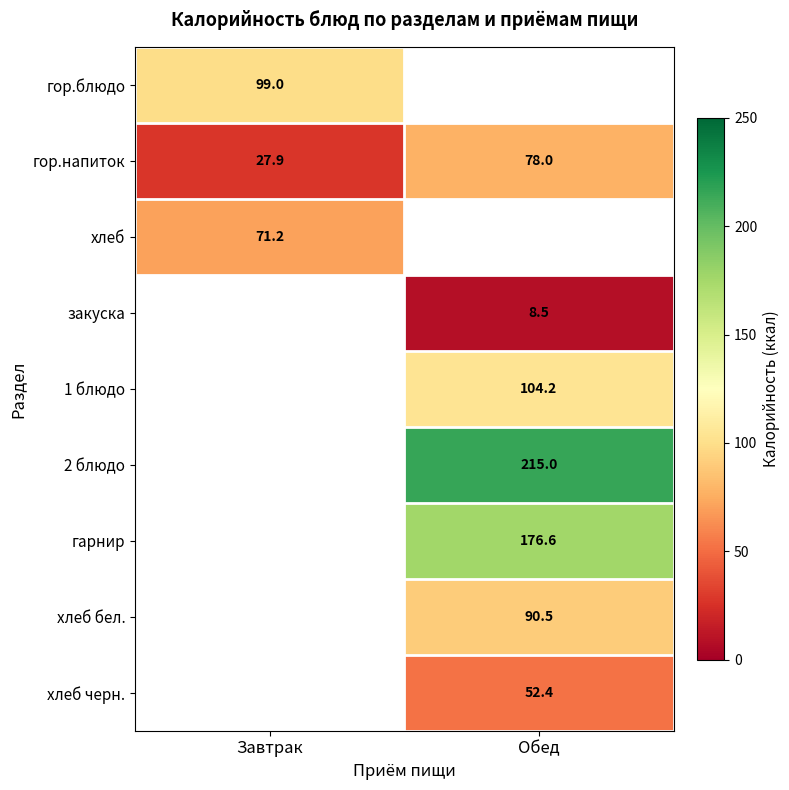

What is the sum of all гор.напиток values?

105.9